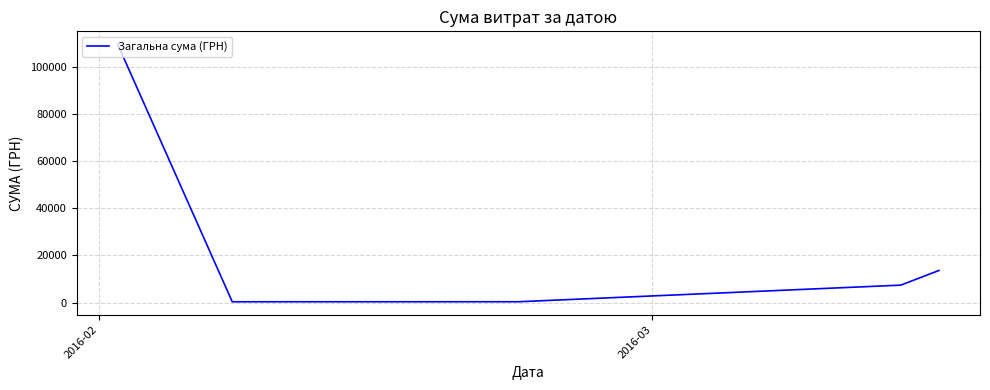

True or false: there are more than 2 points higher than both neighbors.

False